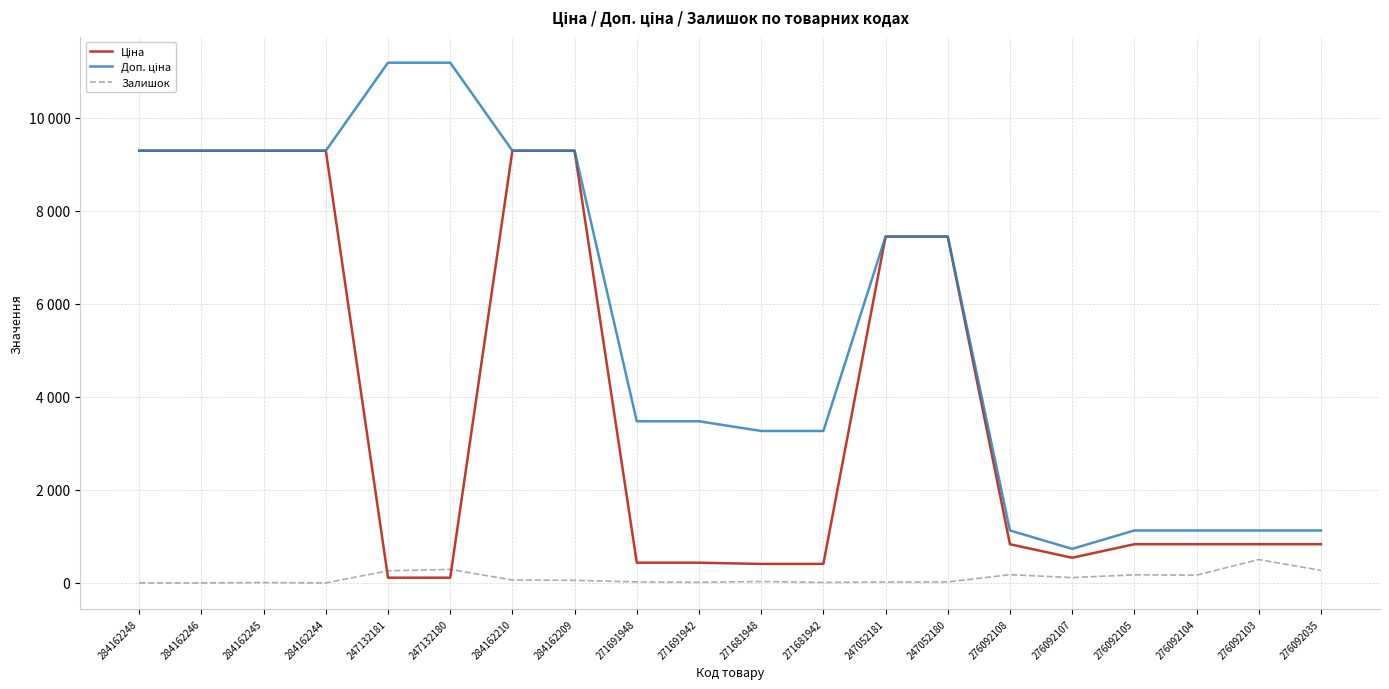

List the series in order of their overall mean, highest first.

Доп. ціна, Ціна, Залишок